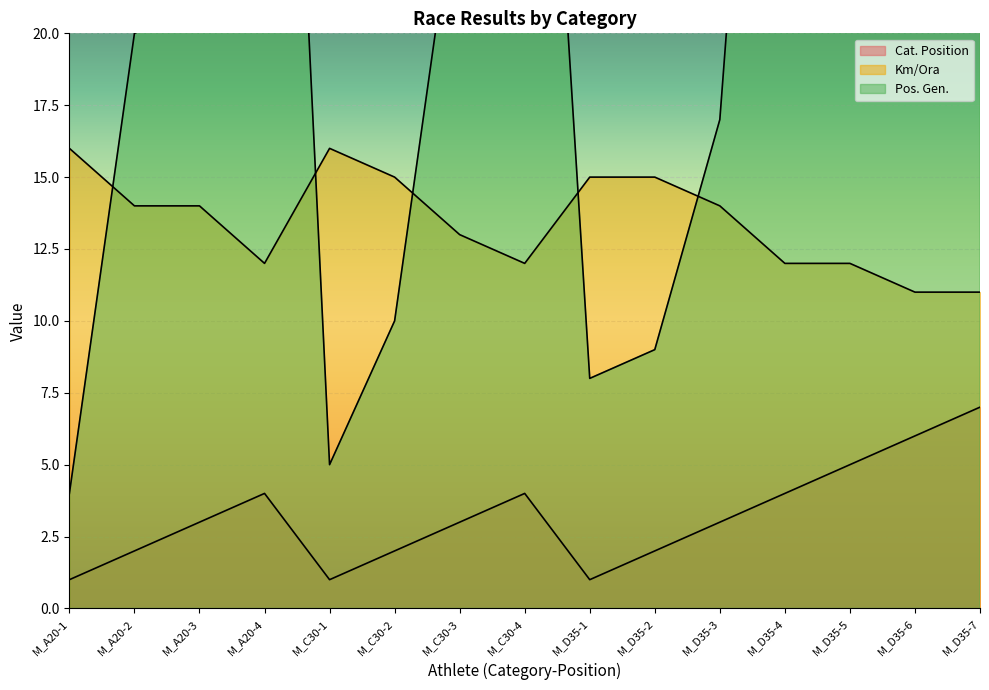

What position from the right is M_D35-4?

4